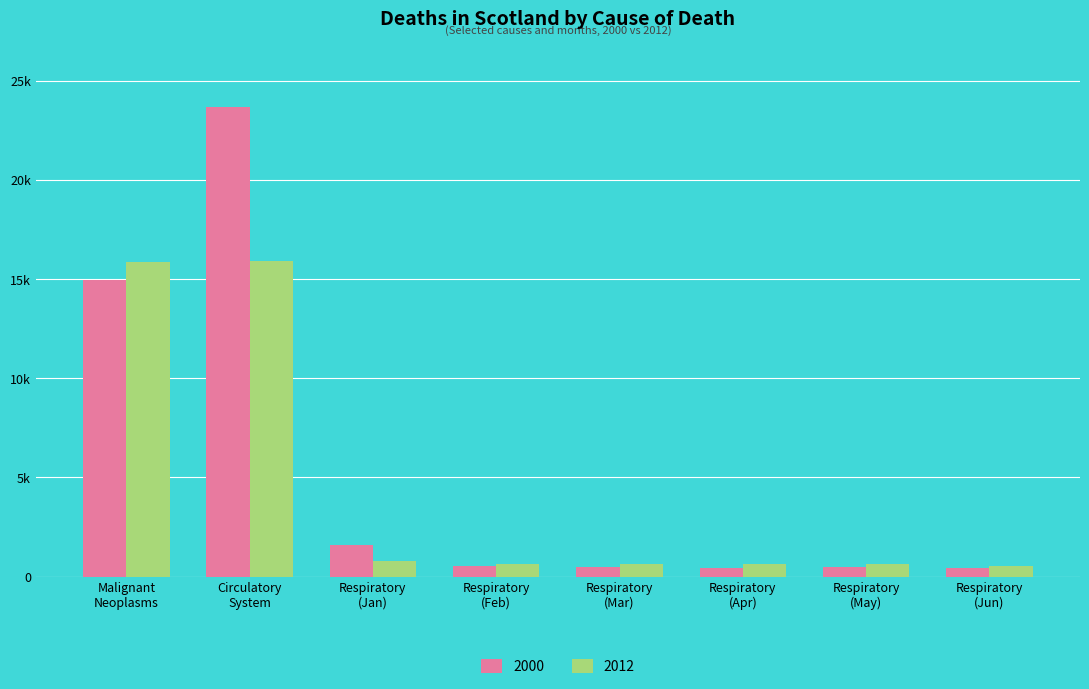

At Respiratory
(Jan), list the series in order from largest to smallest.

2000, 2012